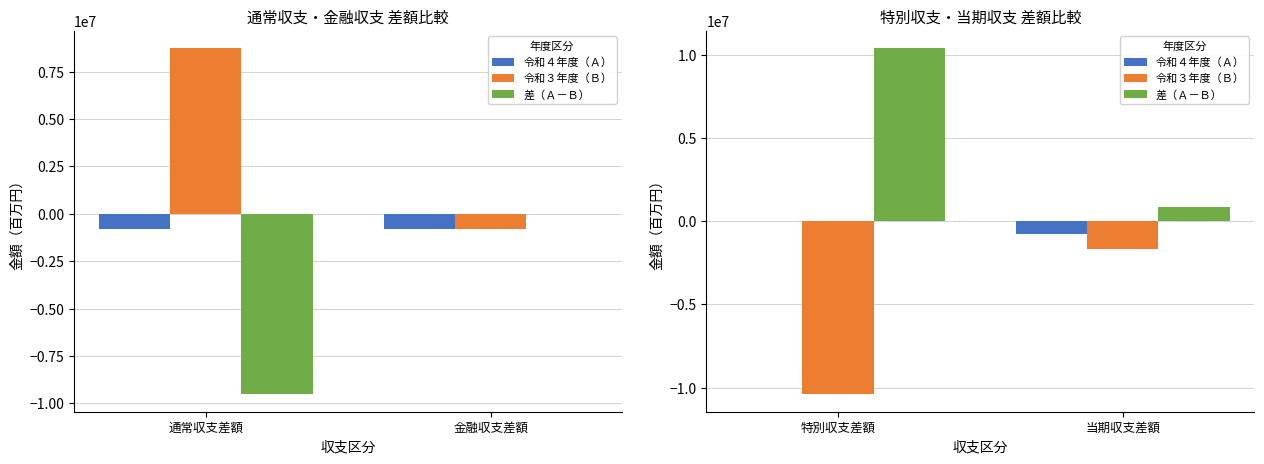

What is the label of the 1st bar from the right?

当期収支差額